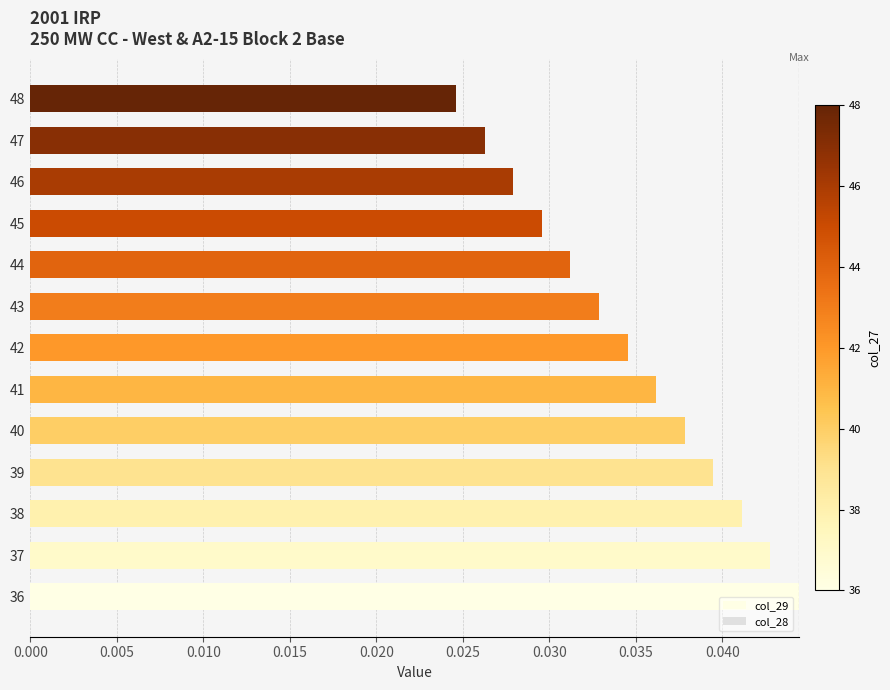

How many distinct data groups are displayed?

2